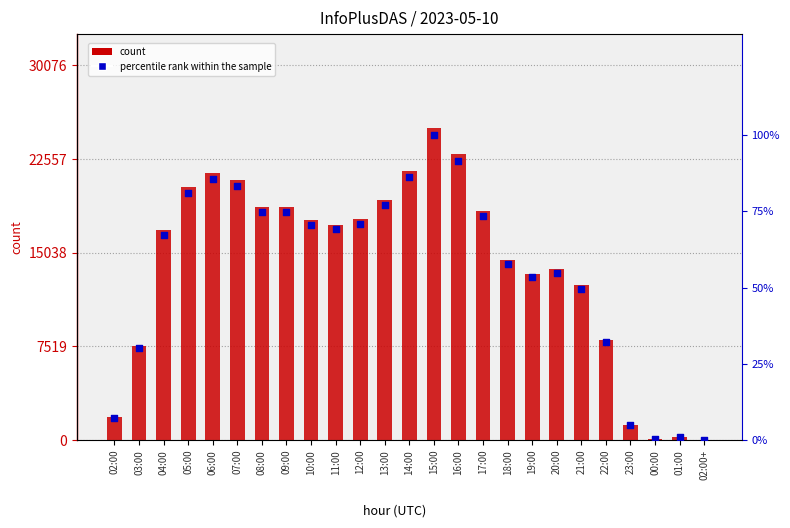

Which series reaches the minimum Y coordinate?

percentile rank within the sample